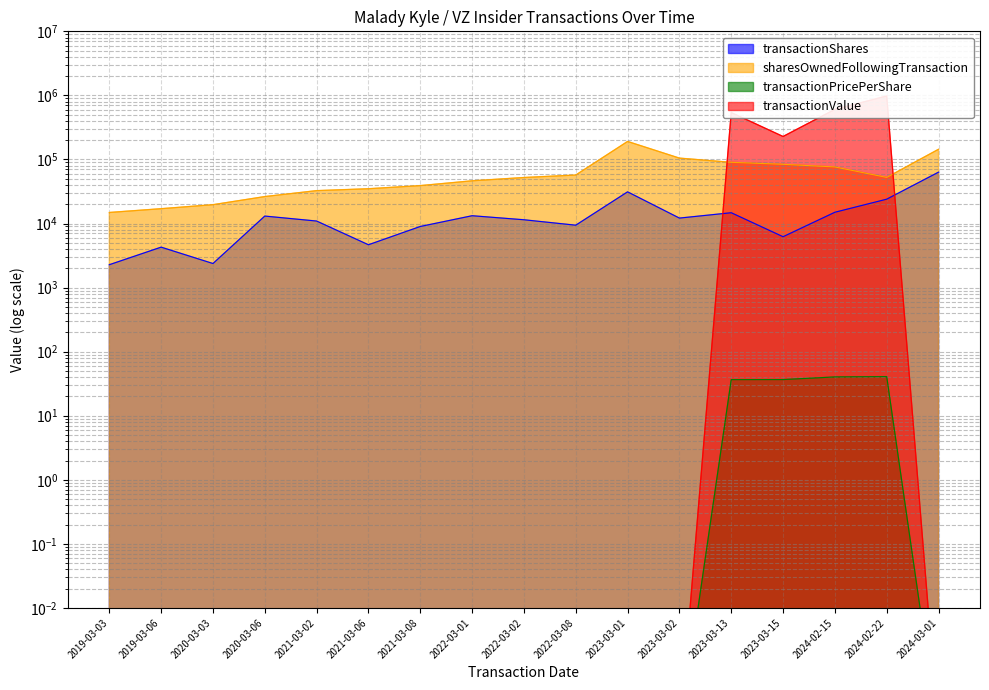

The value of transactionPricePerShare at 2019-03-03 is 0.0. True or false?

True